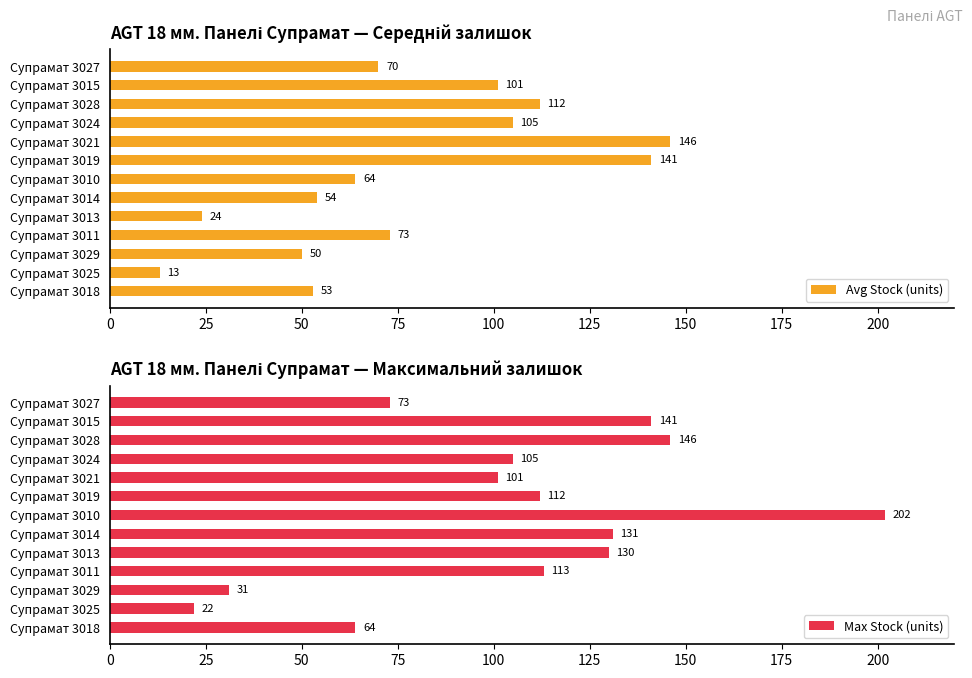

What is the average value of the Avg Stock (units) series?

77